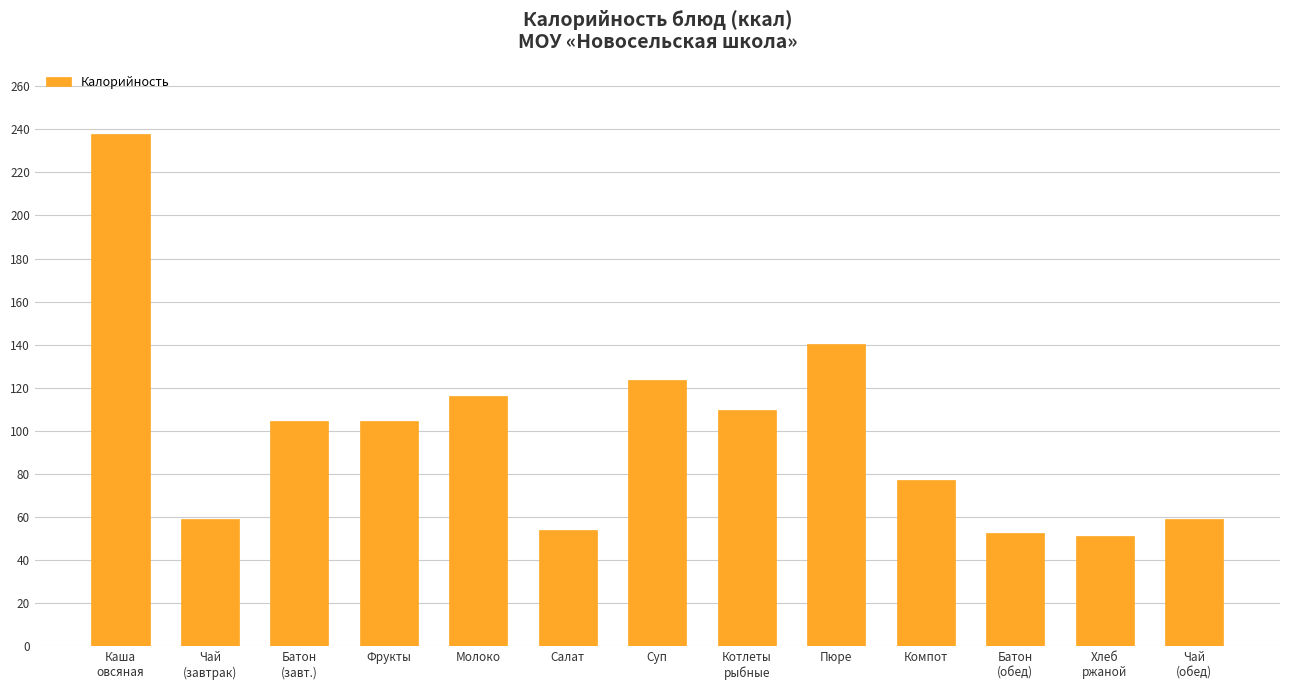

Which label corresponds to the largest value in the chart?

Каша
овсяная